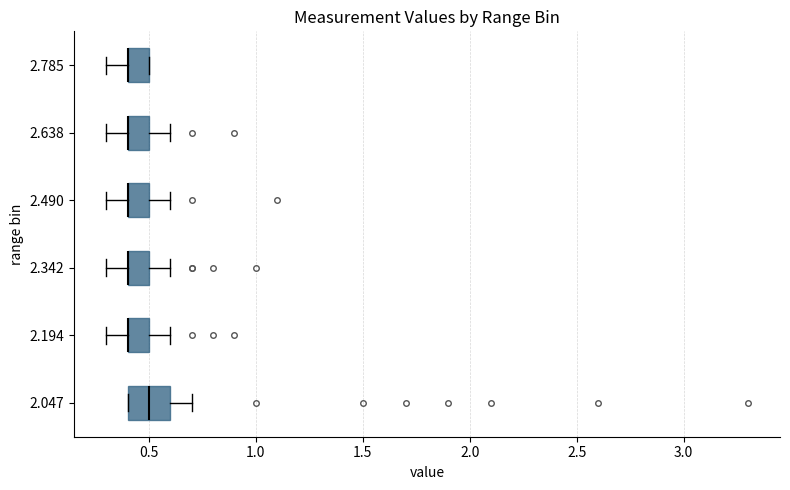

Comparing the boxes themselves (not the whiskers), which one is the widest?

2.047